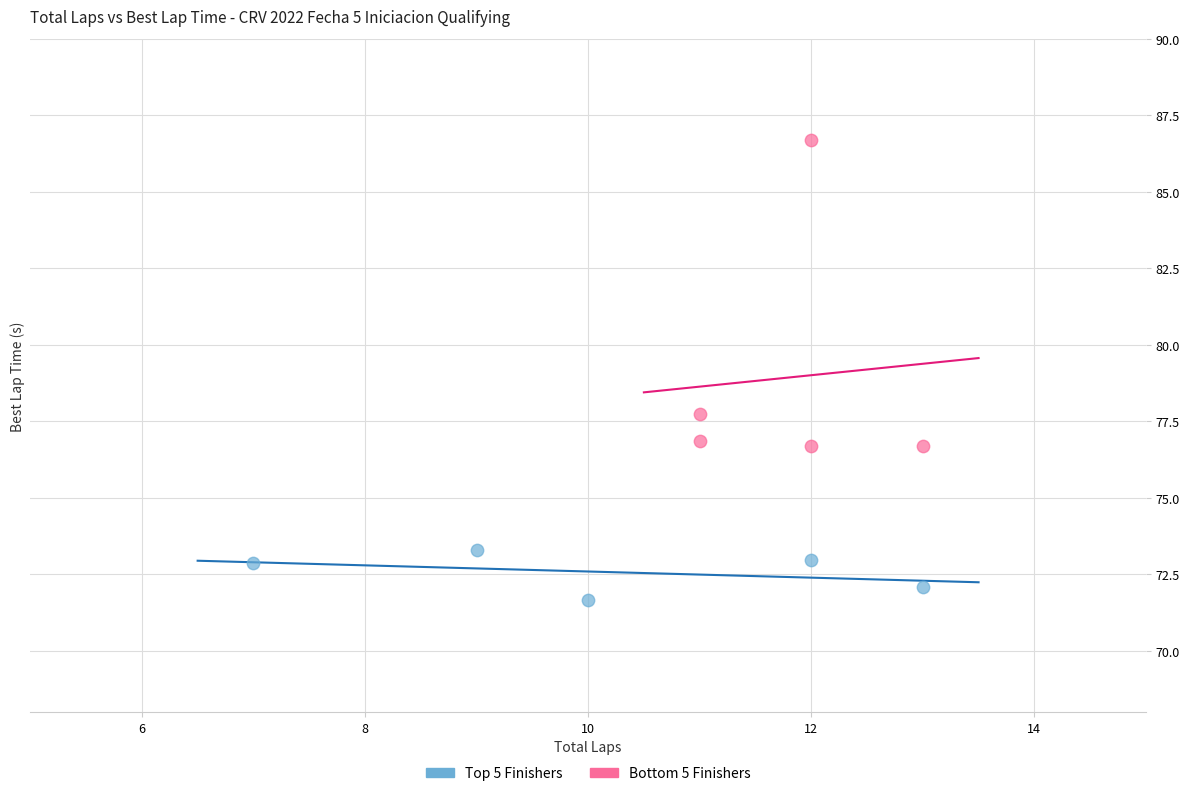

Which series contains the highest Y value?

Bottom 5 Finishers